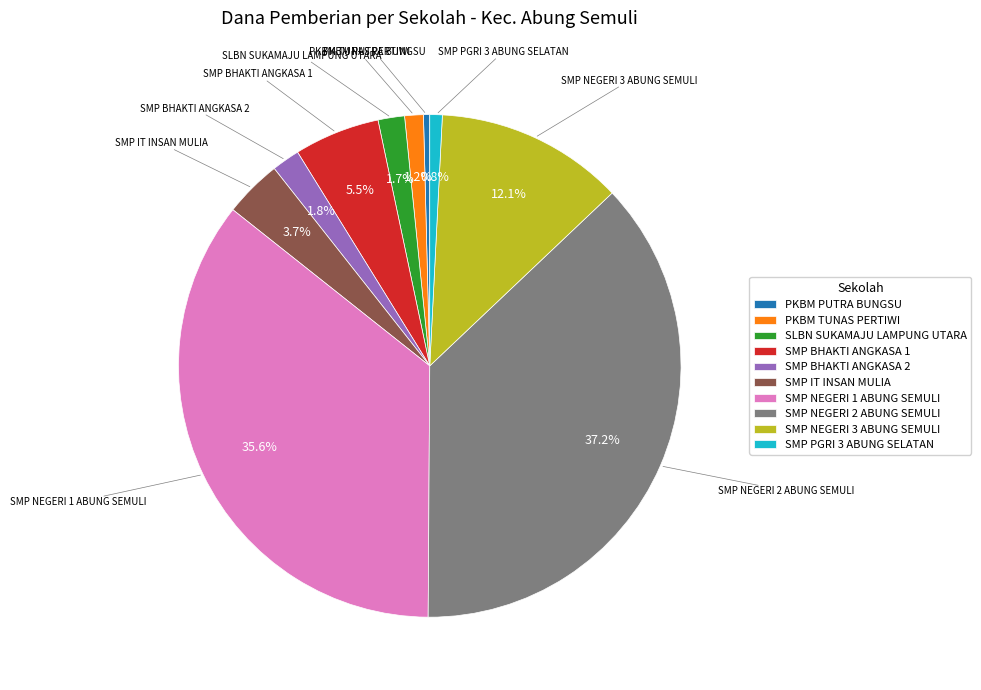

The SMP BHAKTI ANGKASA 2 slice represents 2% of the pie. True or false?

True